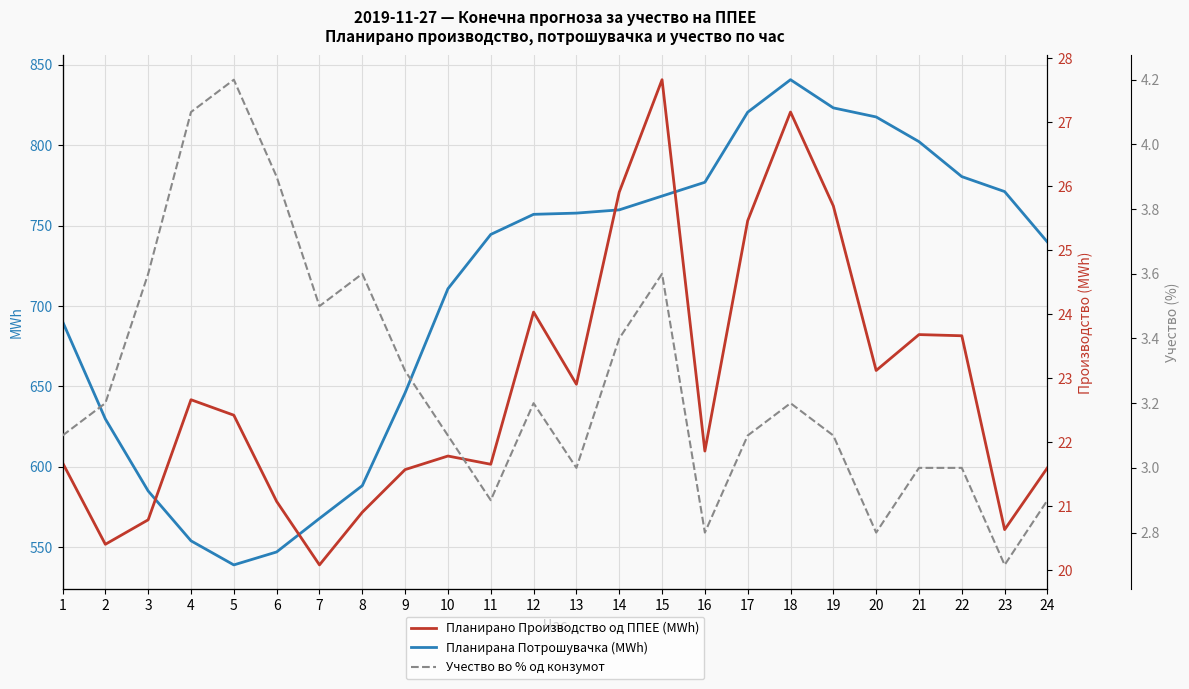

Reading left to right, extract all data points from this chart.

Планирана Потрошувачка (MWh): 1=690.4	2=629.8	3=585.0	4=554.0	5=539.0	6=547.1	7=567.9	8=588.3	9=646.0	10=710.7	11=744.5	12=757.0	13=757.7	14=759.8	15=768.3	16=776.9	17=820.5	18=840.7	19=823.2	20=817.5	21=802.2	22=780.4	23=771.1	24=739.7
Планирано Производство од ППЕЕ (MWh): 1=21.7	2=20.4	3=20.8	4=22.7	5=22.4	6=21.1	7=20.1	8=20.9	9=21.6	10=21.8	11=21.7	12=24.0	13=22.9	14=25.9	15=27.7	16=21.9	17=25.5	18=27.2	19=25.7	20=23.1	21=23.7	22=23.7	23=20.6	24=21.6
Учество во % од конзумот: 1=3.1	2=3.2	3=3.6	4=4.1	5=4.2	6=3.9	7=3.5	8=3.6	9=3.3	10=3.1	11=2.9	12=3.2	13=3.0	14=3.4	15=3.6	16=2.8	17=3.1	18=3.2	19=3.1	20=2.8	21=3.0	22=3.0	23=2.7	24=2.9